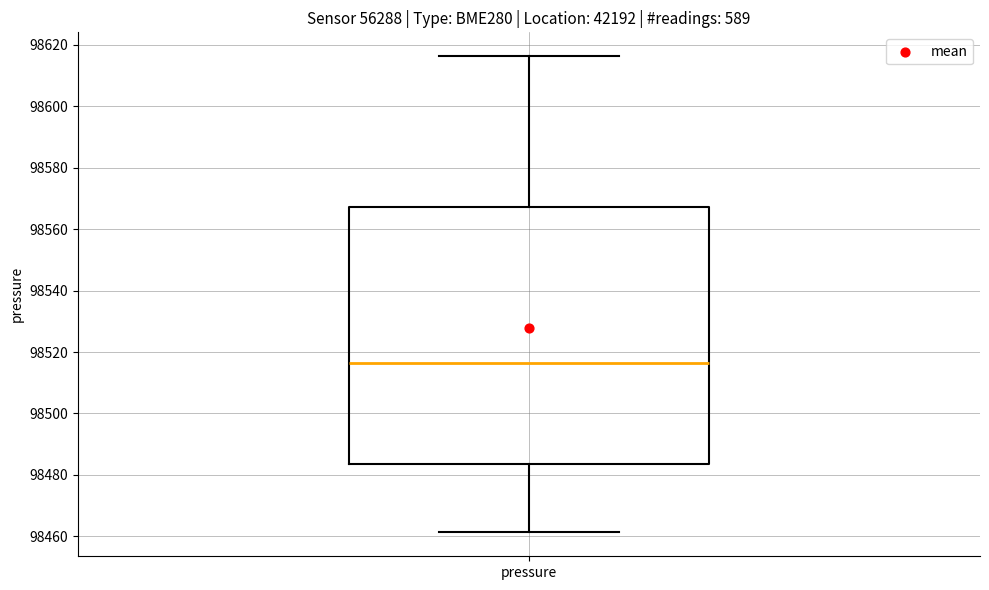

Read this box plot against the y-axis: the position of the median line, the range covered by the box, and the ends of both whiskers. The values are not printed on the chart, so give them approximately, as read against the axis.

median 98516, box 98484 to 98568, whiskers 98462 to 98616